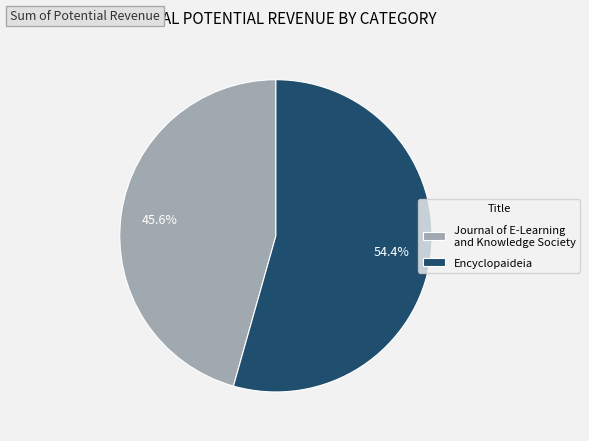

Which has a higher value, Journal of E-Learning and Knowledge Society or Encyclopaideia?

Encyclopaideia